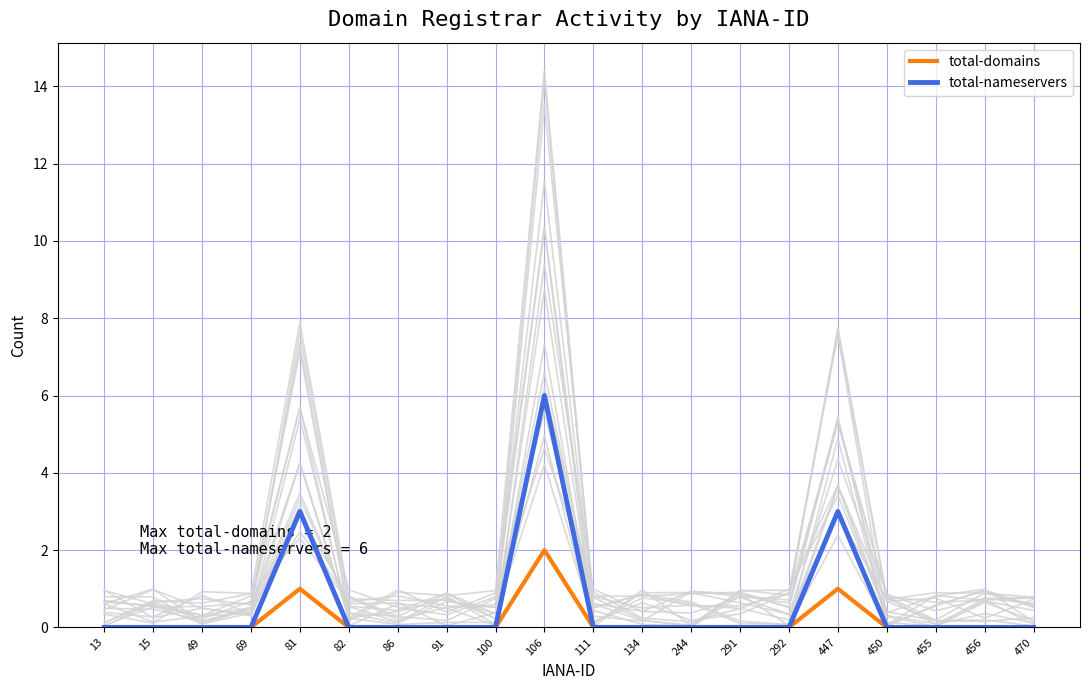

List the series in order of their overall mean, lowest first.

total-domains, total-nameservers